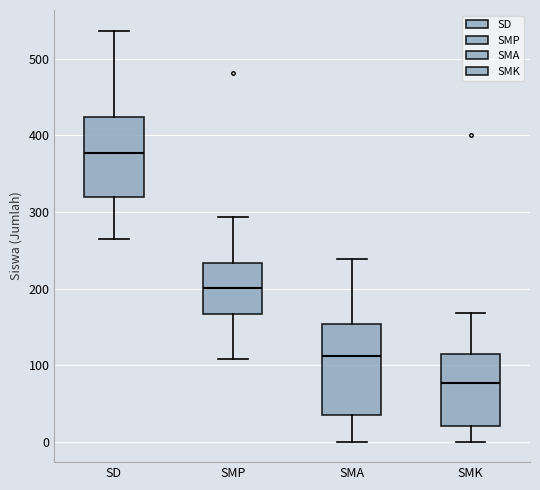

Where does the median line of the box for SMK sit on the y-axis? The values are not printed on the chart, so give them approximately, as read against the axis.

80